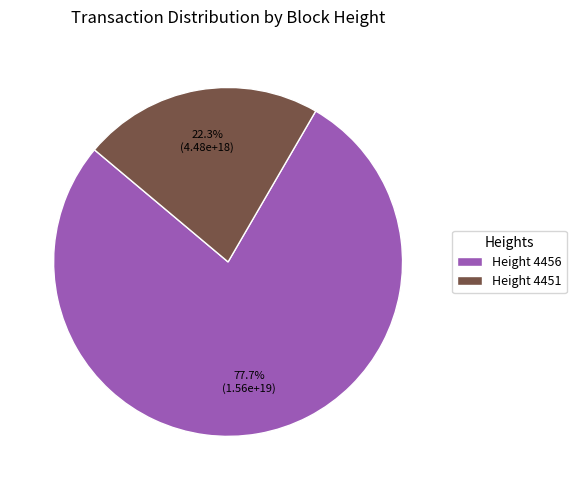

Which slice represents more than half of the pie?

Height 4456